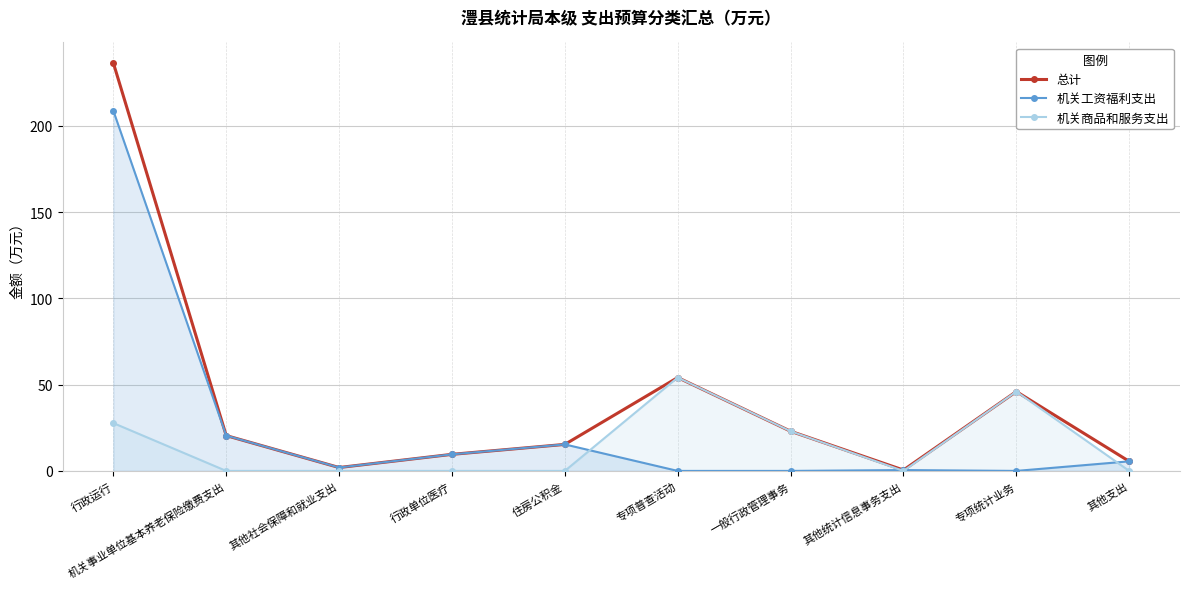

At which label is 总计 closest to 118?

专项普查活动